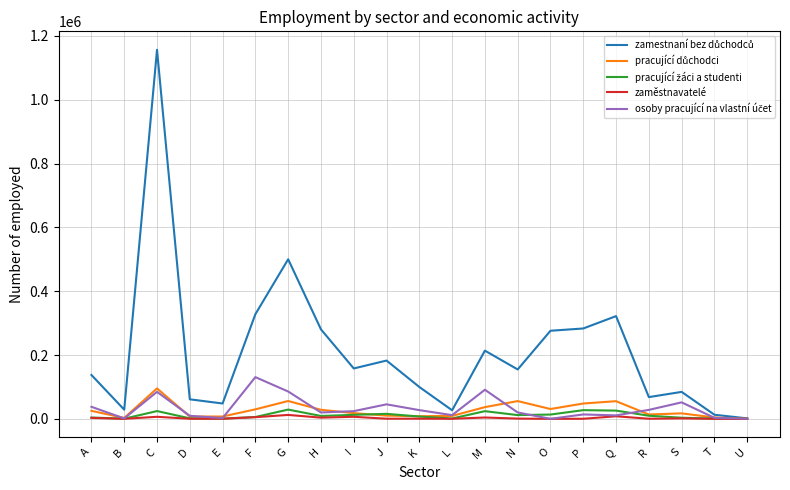

Does the chart display data point markers on the line(s)?

No